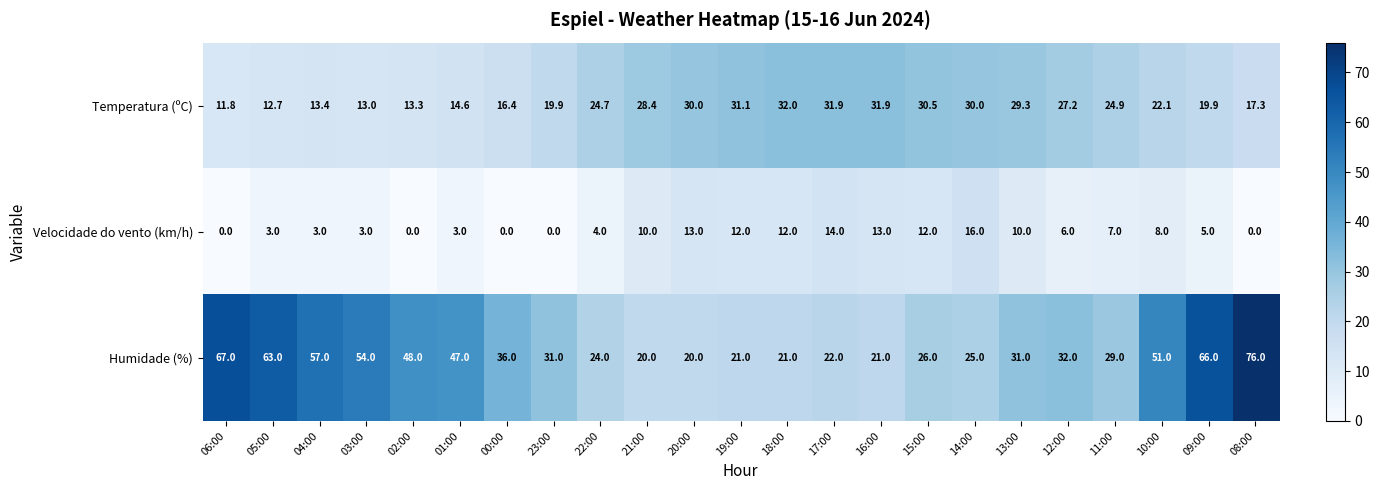

Is the value of Velocidade do vento (km/h) at 16:00 greater than the value of Humidade (%) at 05:00?

No